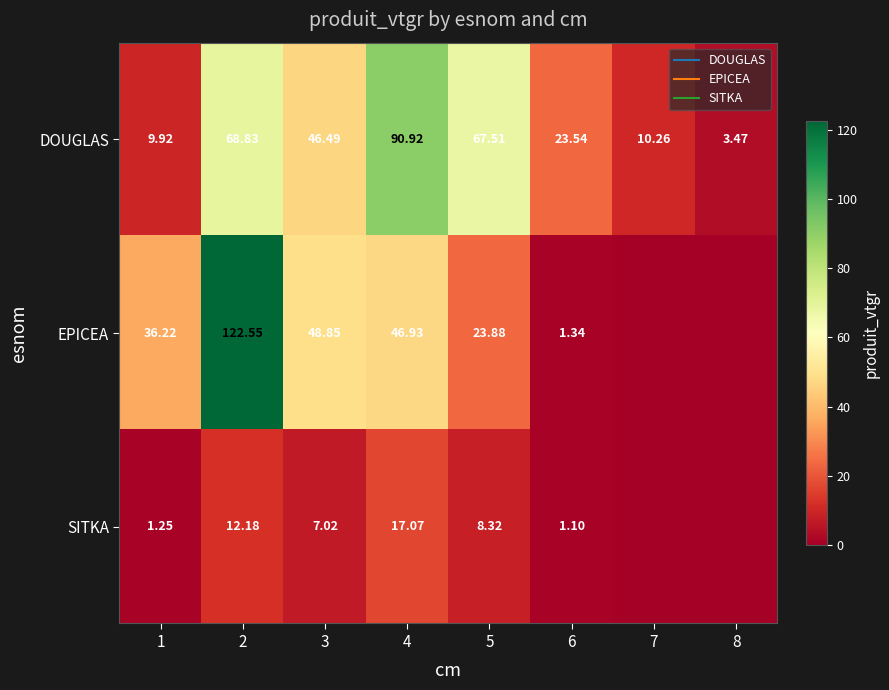

The value of EPICEA at 7 is -62.3. True or false?

False